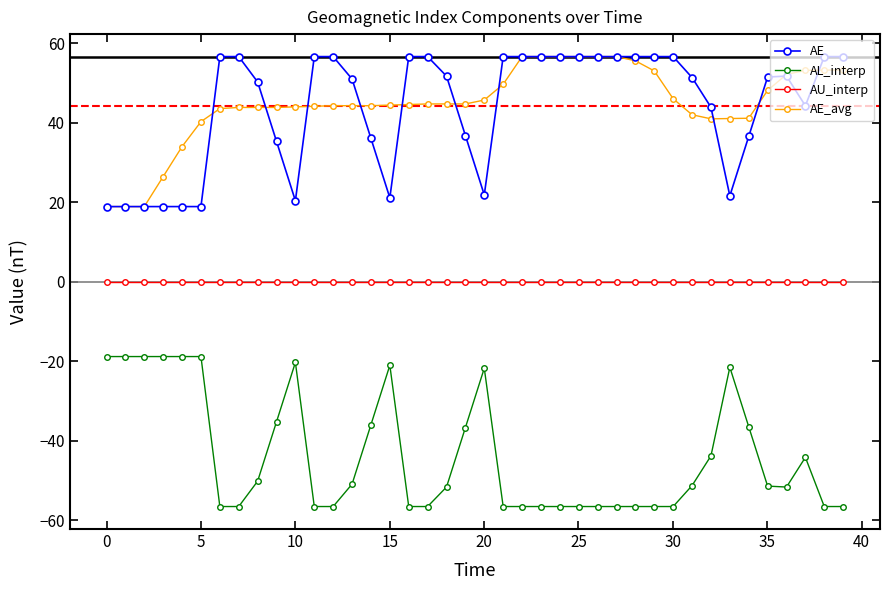

What is the greatest value displayed?

56.6